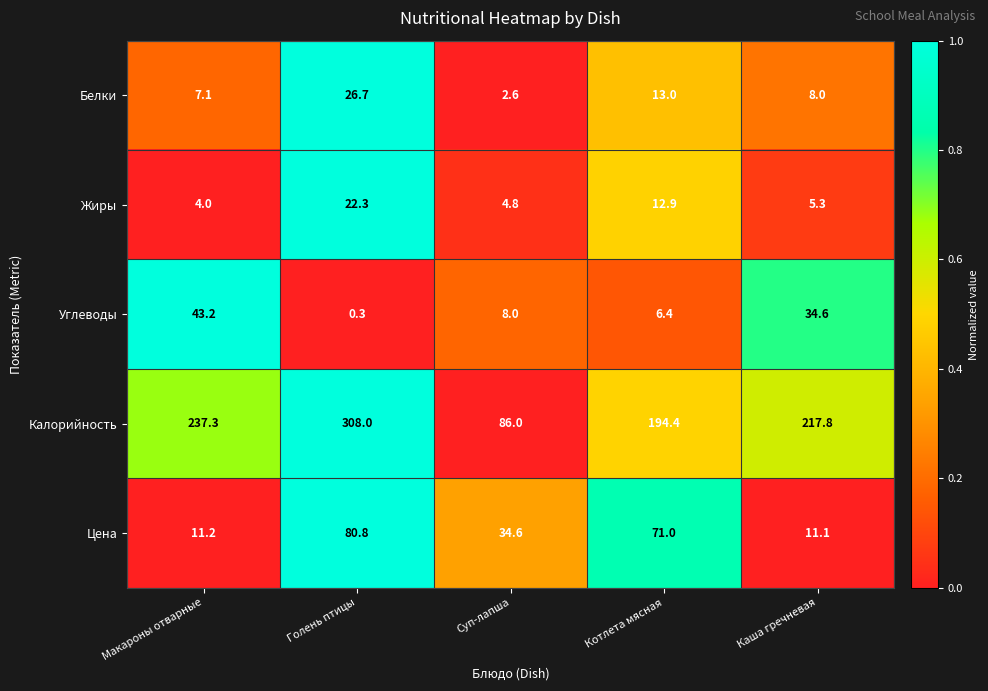

What is the total value across all series at Котлета мясная?

297.7